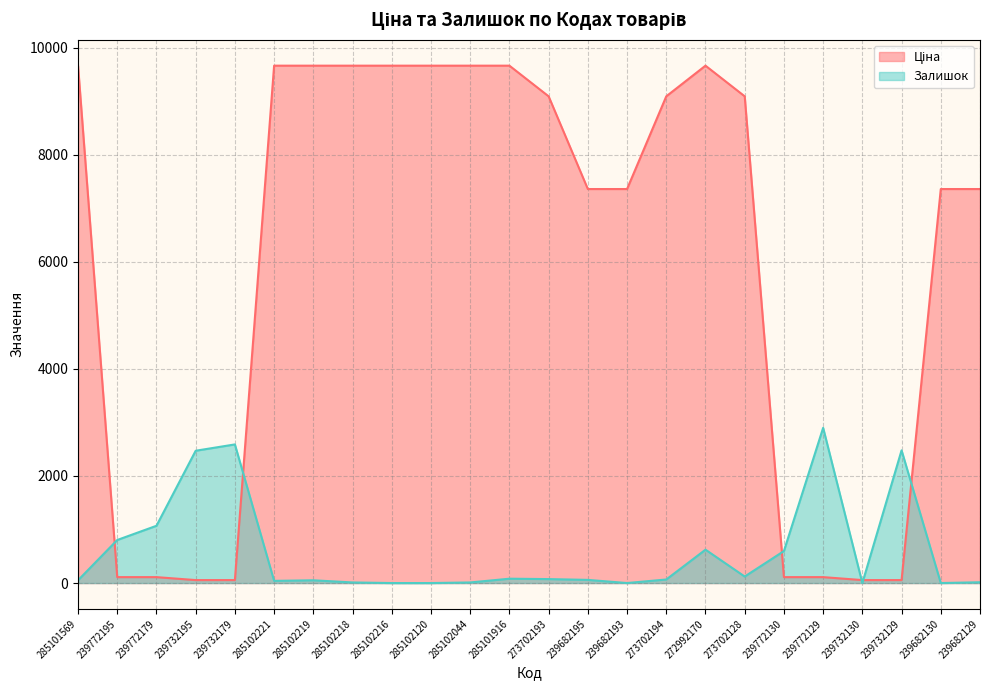

Is the value of Залишок at 239772130 greater than the value of Ціна at 273702193?

No